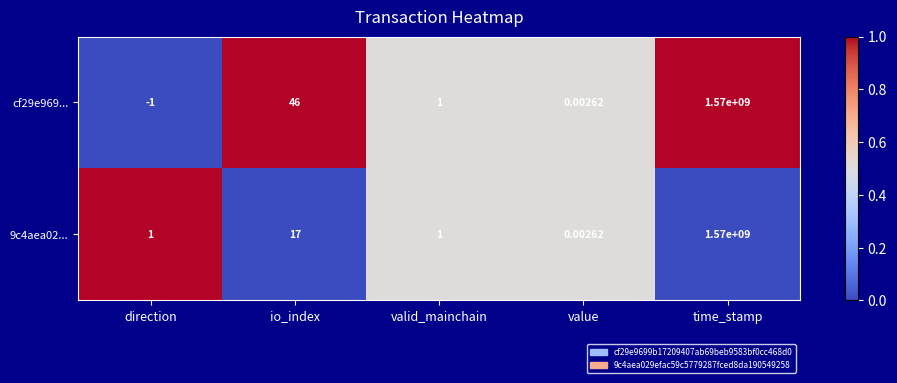

Which series has the largest range (max minus min)?

cf29e969...